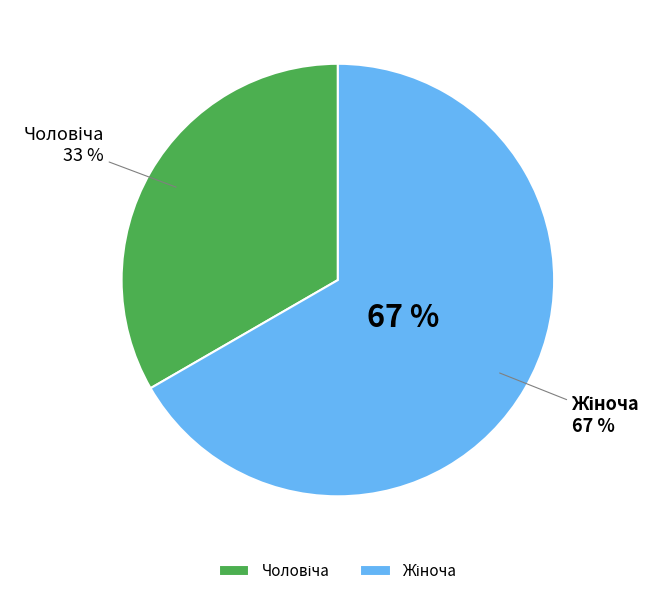

Count the number of slices in the pie.

2